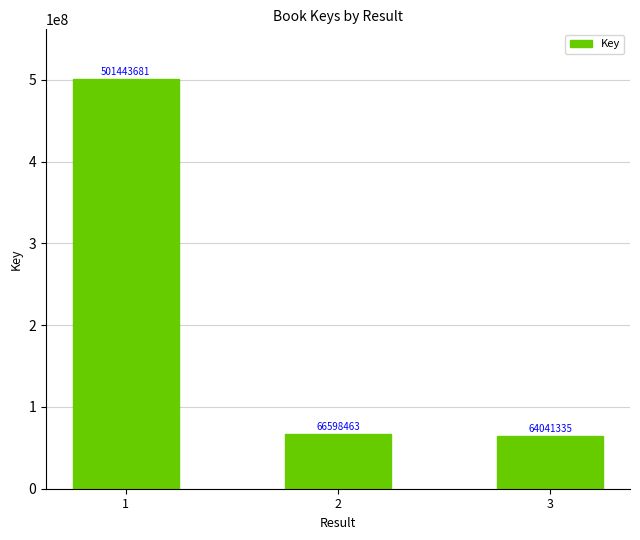

List the labels in order of value, largest first.

1, 2, 3